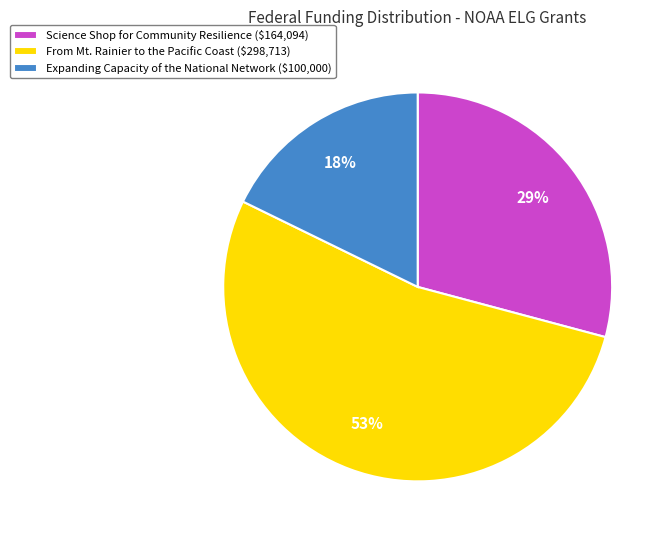

Count the number of slices in the pie.

3